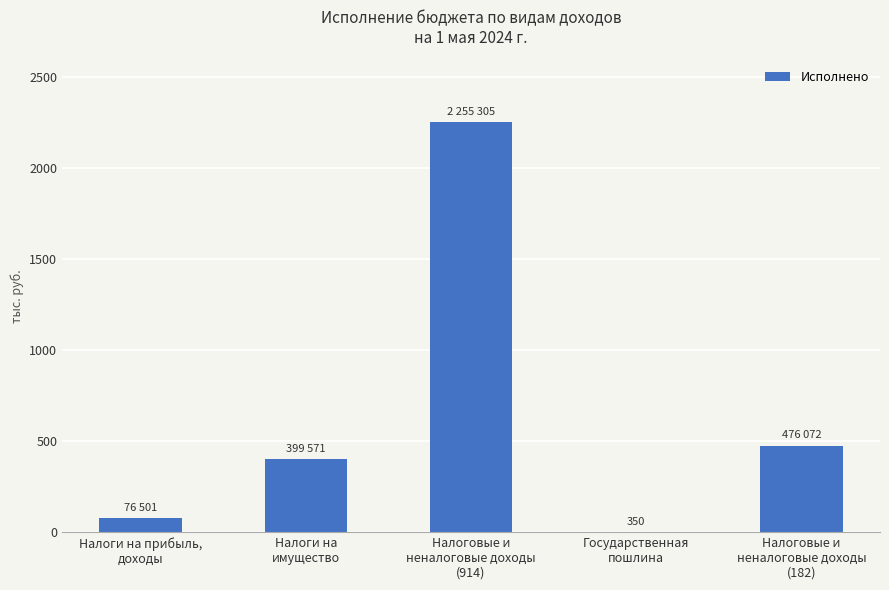

What is the change in value from Налоговые и
неналоговые доходы
(914) to Государственная
пошлина?

-2254956.0